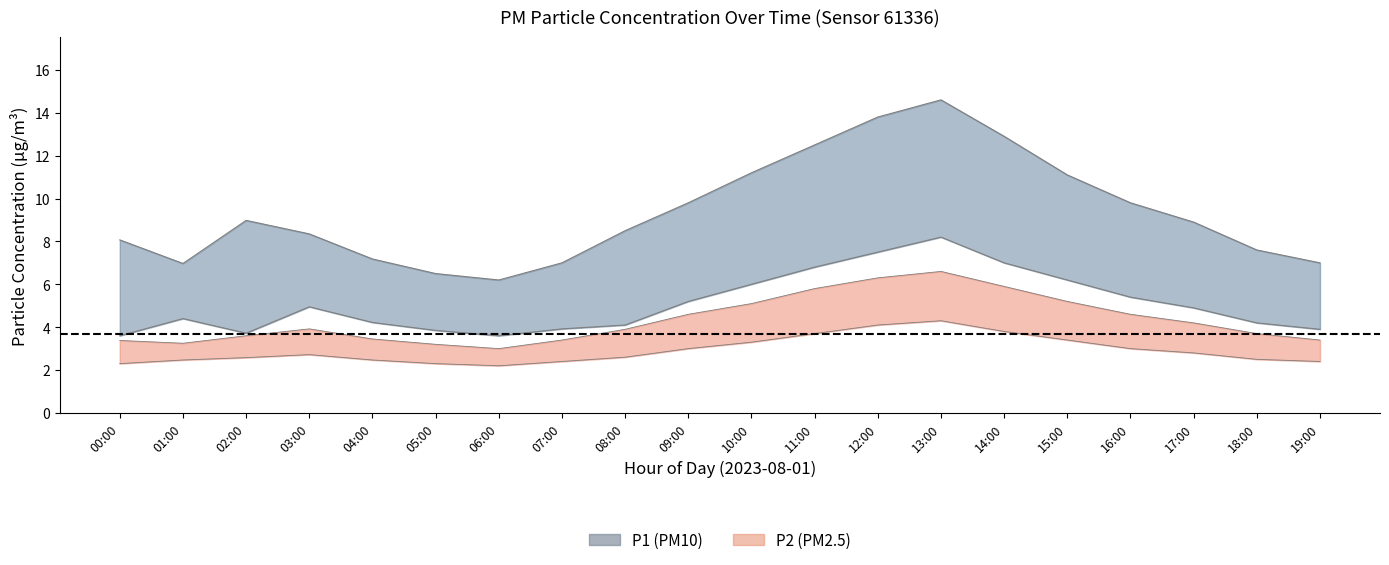

Count the number of categories in the chart.

20